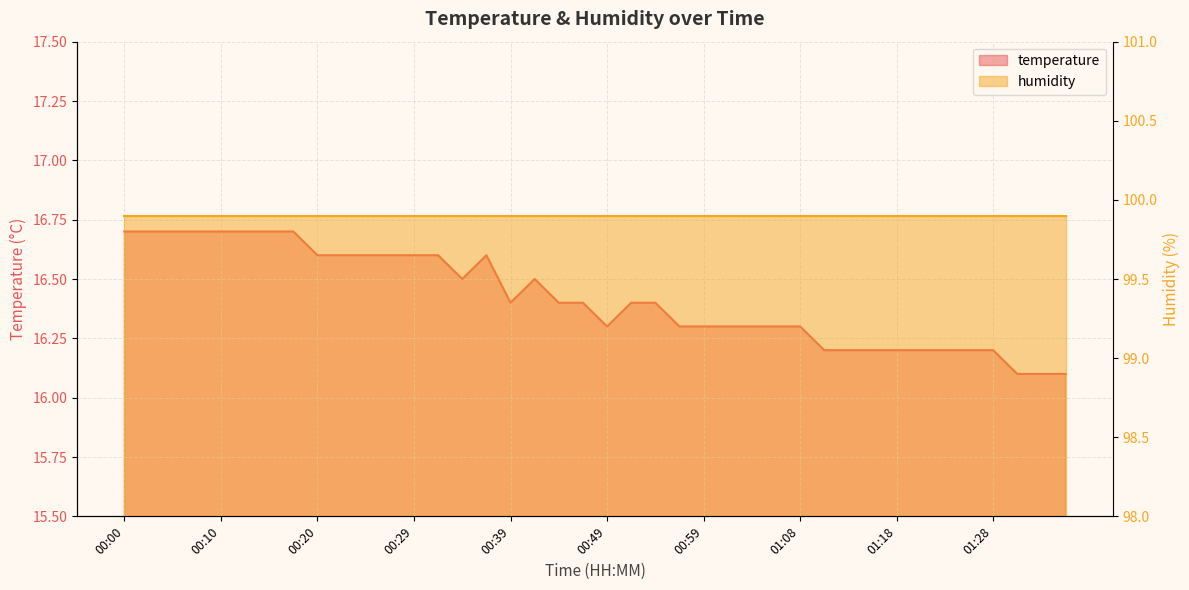

What is the change in value from 00:07 to 01:01?

-0.4